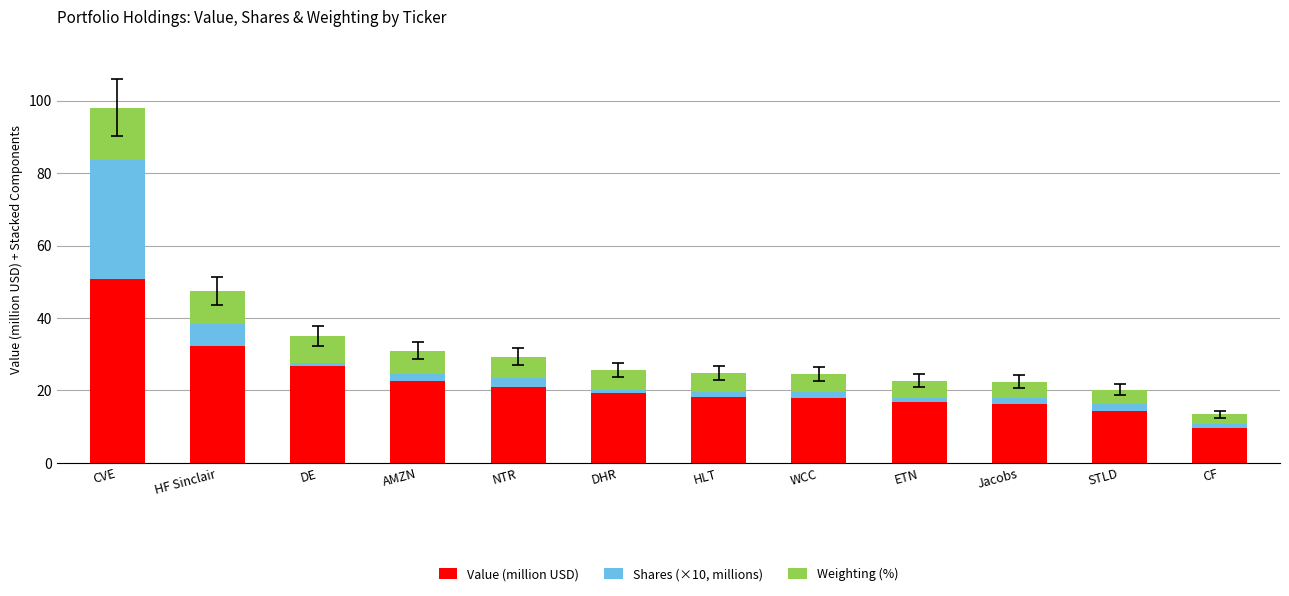

At which category is the sum across all series the highest?

CVE